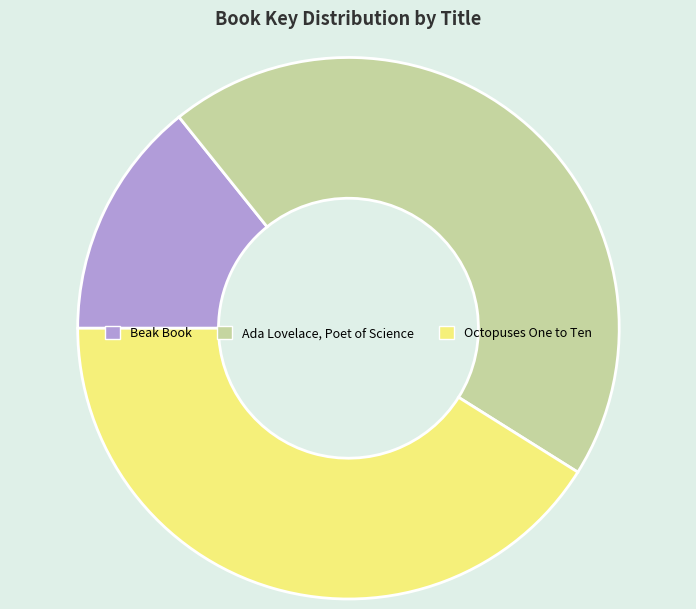

Which category has the smallest portion of the pie?

Beak Book